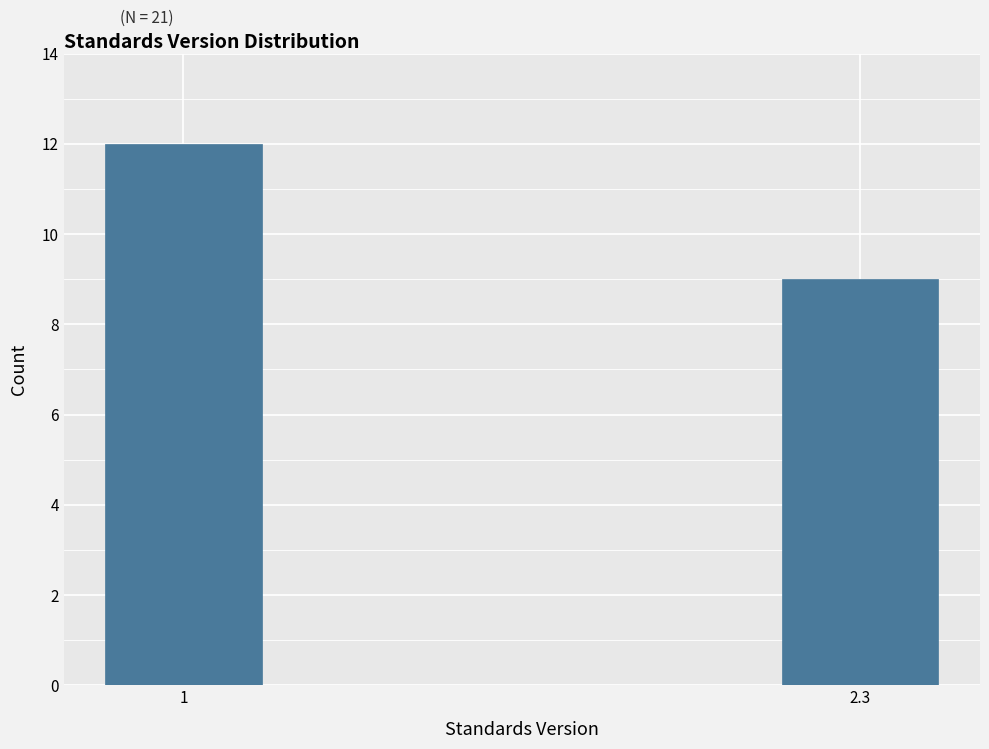

Reading left to right, list all the values displayed in this chart.

1=12	2.3=9